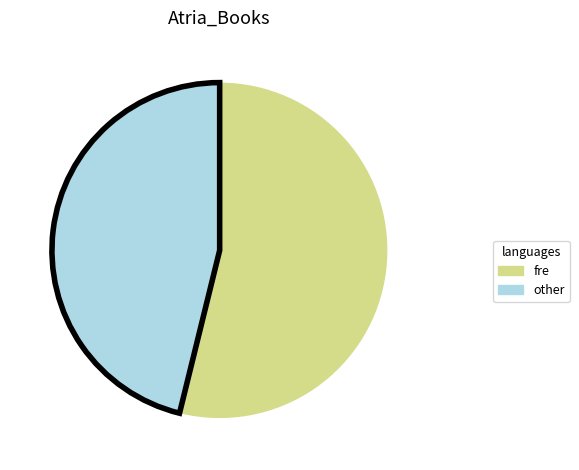

Rank the categories by value from lowest to highest.

other, fre